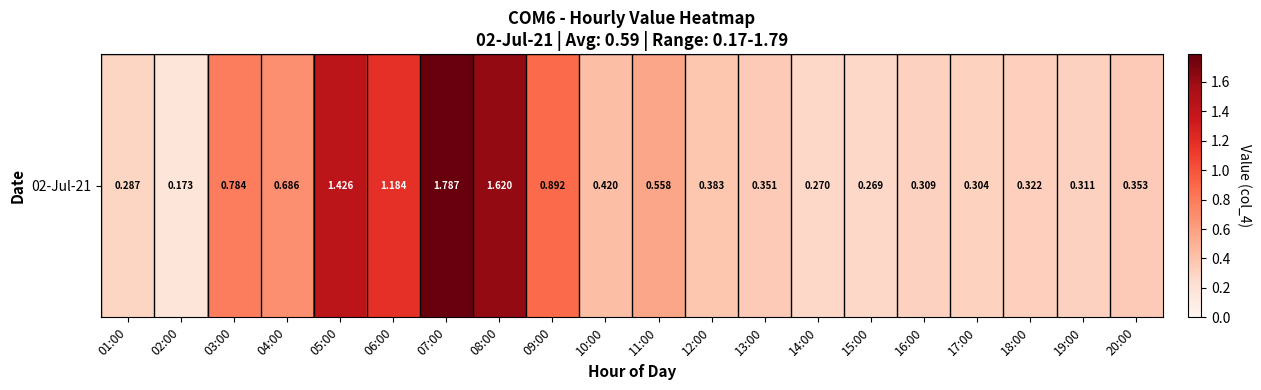

Reading left to right, extract all data points from this chart.

01:00=0.3	02:00=0.2	03:00=0.8	04:00=0.7	05:00=1.4	06:00=1.2	07:00=1.8	08:00=1.6	09:00=0.9	10:00=0.4	11:00=0.6	12:00=0.4	13:00=0.4	14:00=0.3	15:00=0.3	16:00=0.3	17:00=0.3	18:00=0.3	19:00=0.3	20:00=0.4